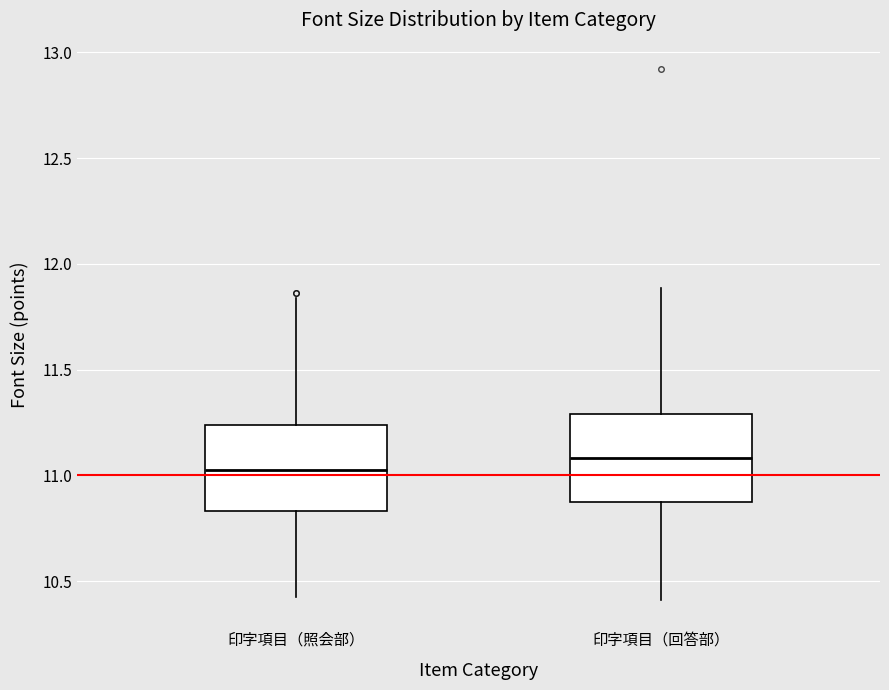

Which box has the lowest median line?

印字項目（照会部）